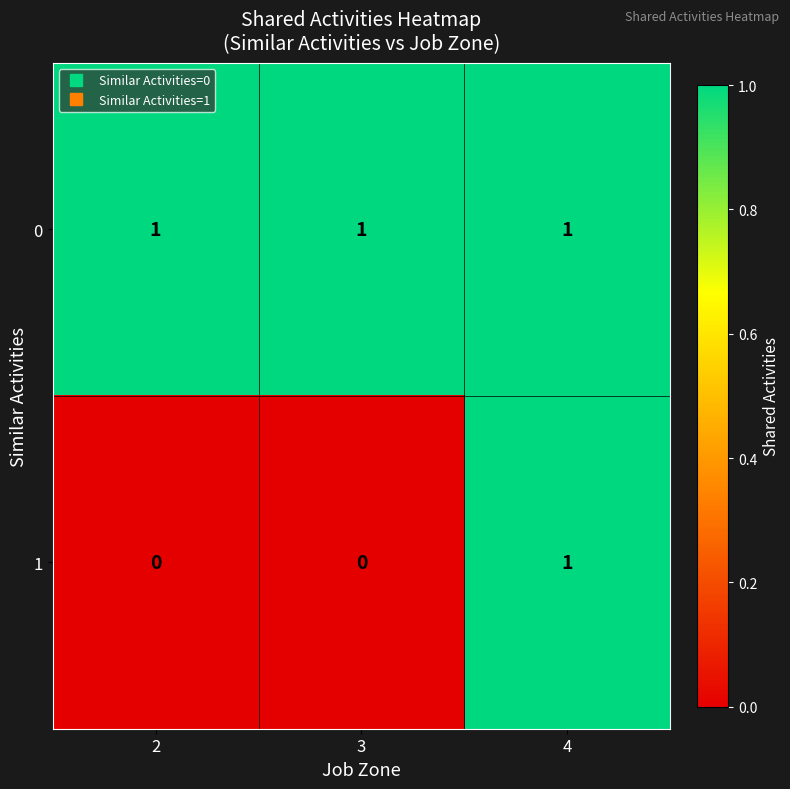

Reading left to right, list all the values displayed in this chart.

0: 2=1	3=1	4=1
1: 2=0	3=0	4=1